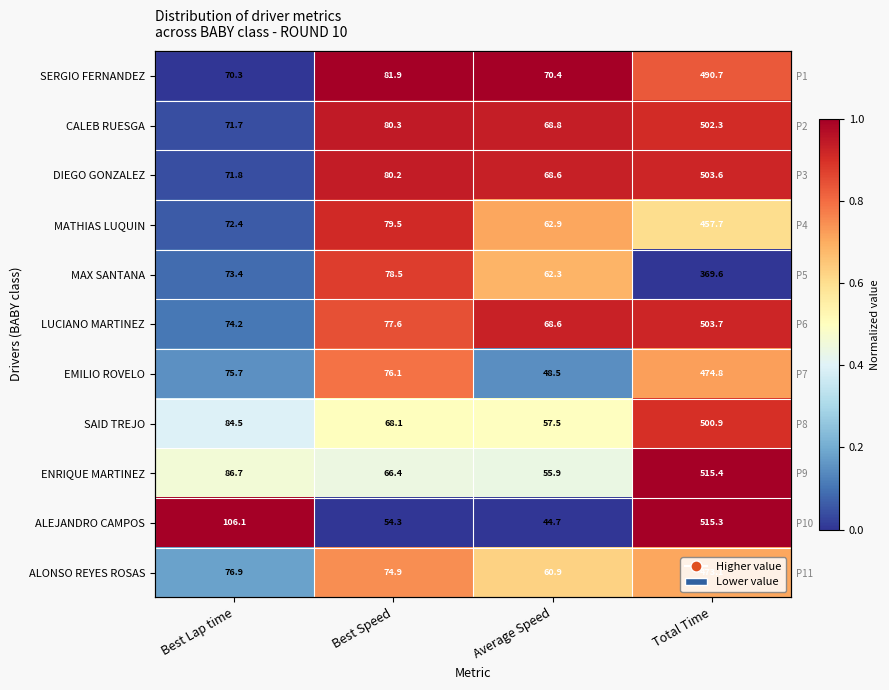

What is the difference between the second highest and minimum values in the LUCIANO MARTINEZ series?

0.8